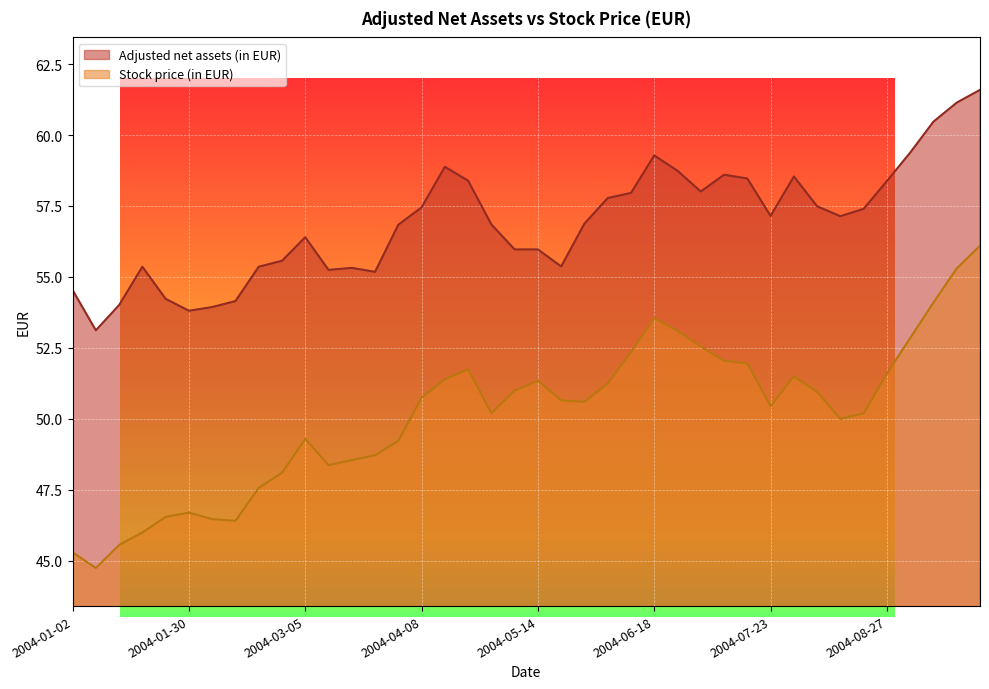

What is the lowest value of the Stock price (in EUR) series?

44.8